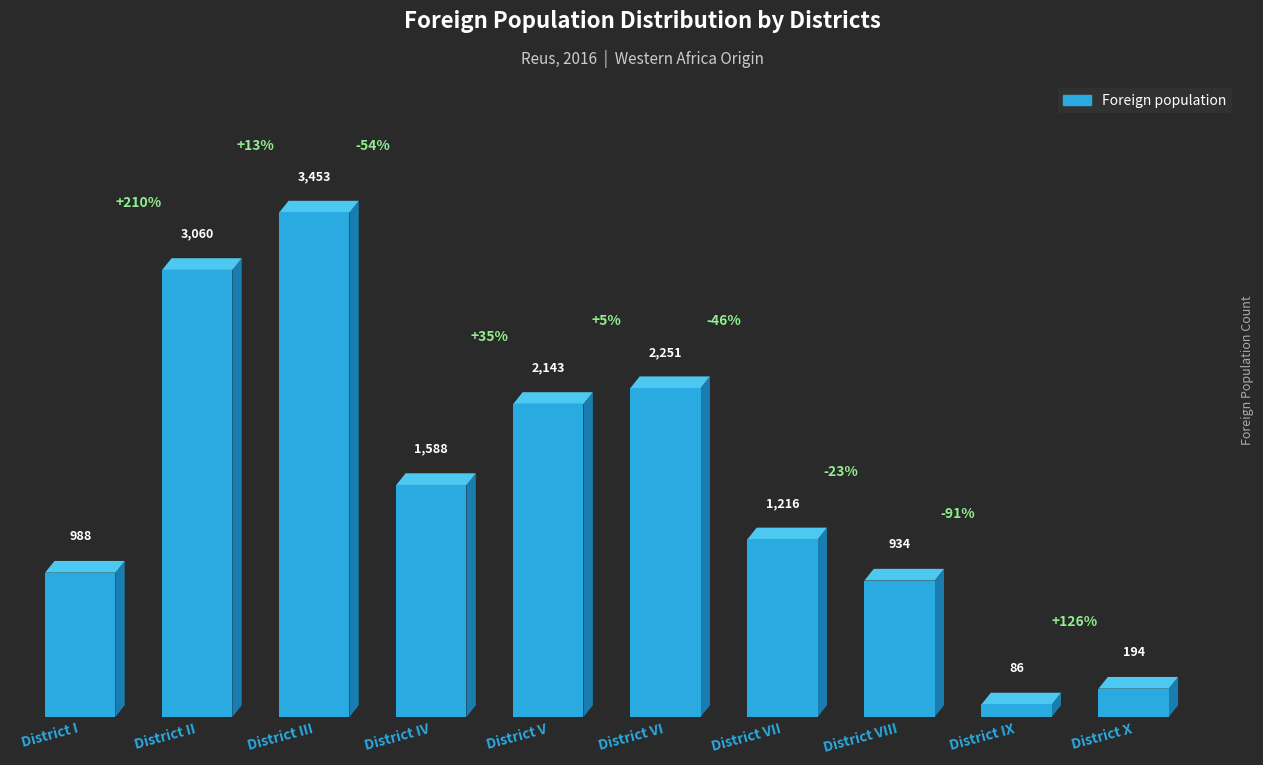

The value at District VIII is 369. True or false?

False